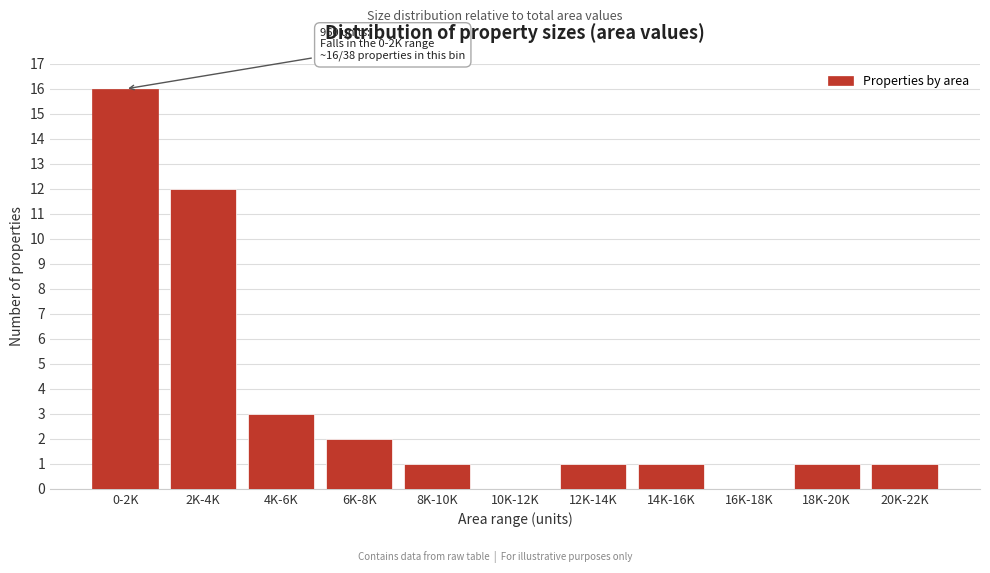

Reading right to left, what are all the values shown in this chart?

20K-22K=1	18K-20K=1	16K-18K=0	14K-16K=1	12K-14K=1	10K-12K=0	8K-10K=1	6K-8K=2	4K-6K=3	2K-4K=12	0-2K=16